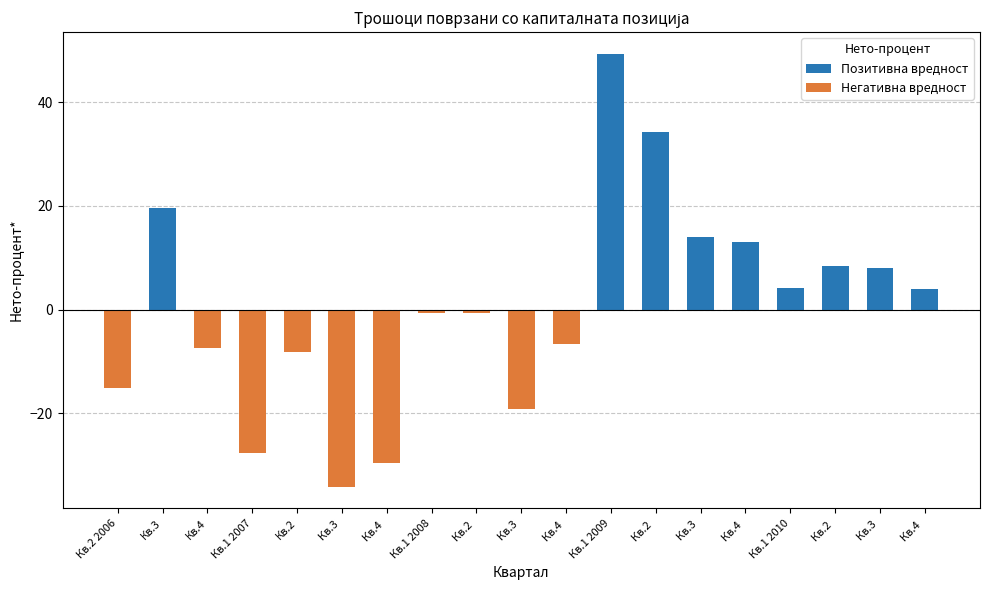

At which category does the chart reach its peak across all series?

Кв.1 2009